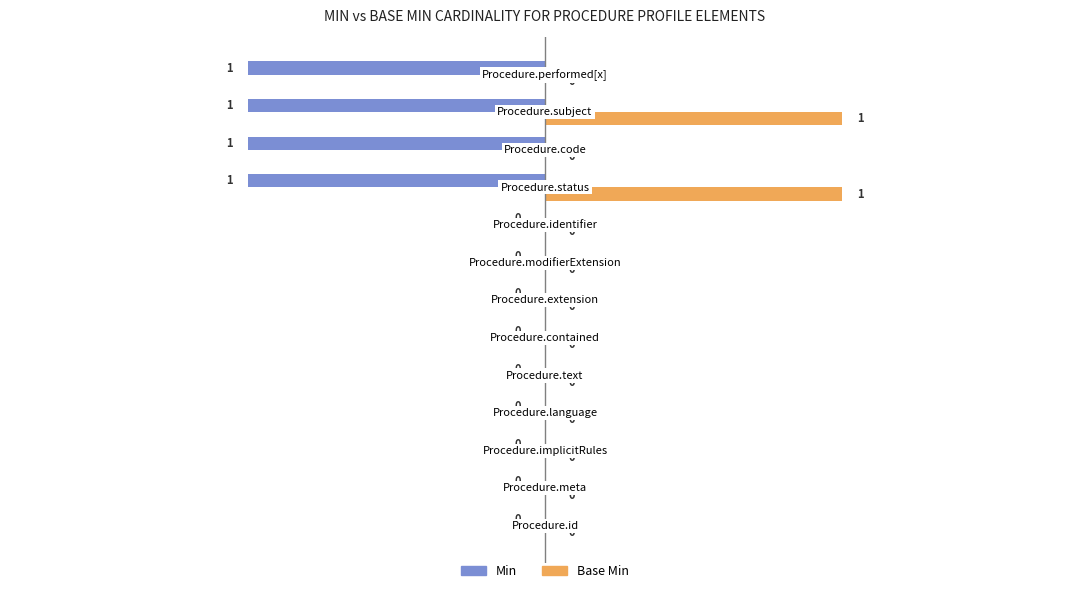

Which series has the largest total across all categories?

Base Min